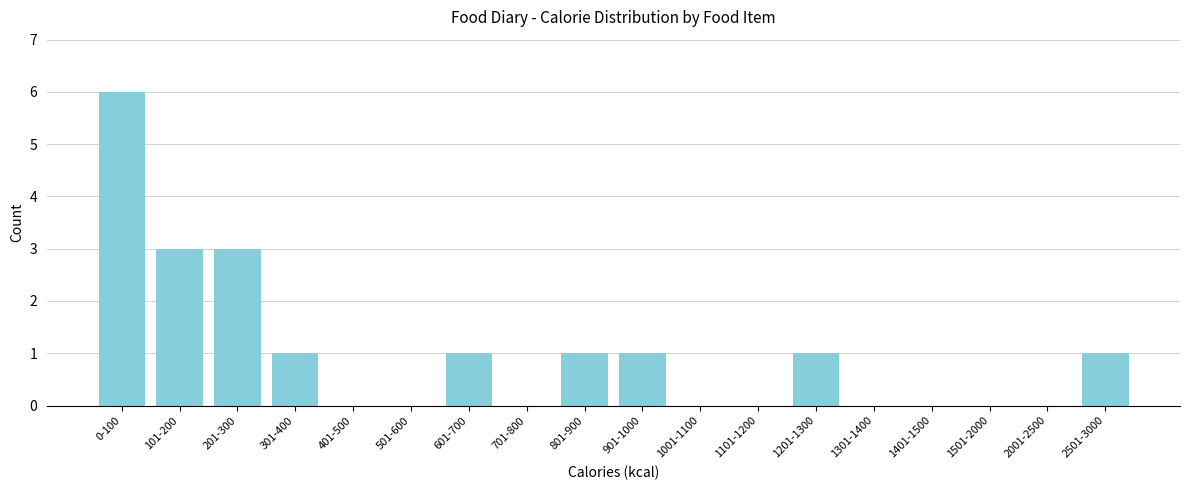

Reading left to right, list all the values displayed in this chart.

0-100=6	101-200=3	201-300=3	301-400=1	401-500=0	501-600=0	601-700=1	701-800=0	801-900=1	901-1000=1	1001-1100=0	1101-1200=0	1201-1300=1	1301-1400=0	1401-1500=0	1501-2000=0	2001-2500=0	2501-3000=1